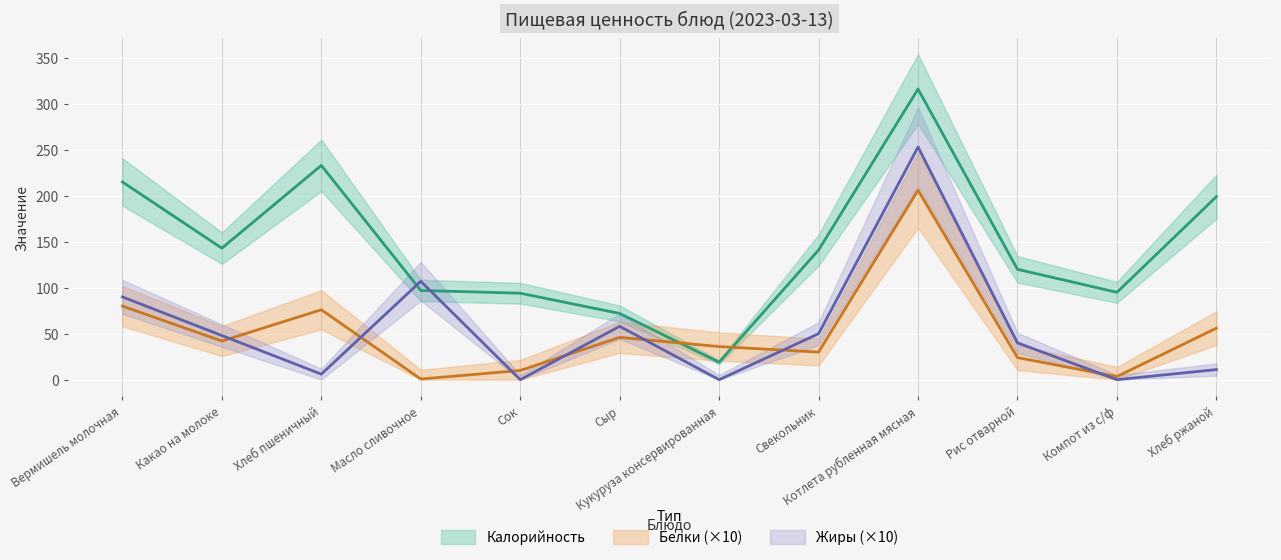

Count the number of categories in the chart.

12